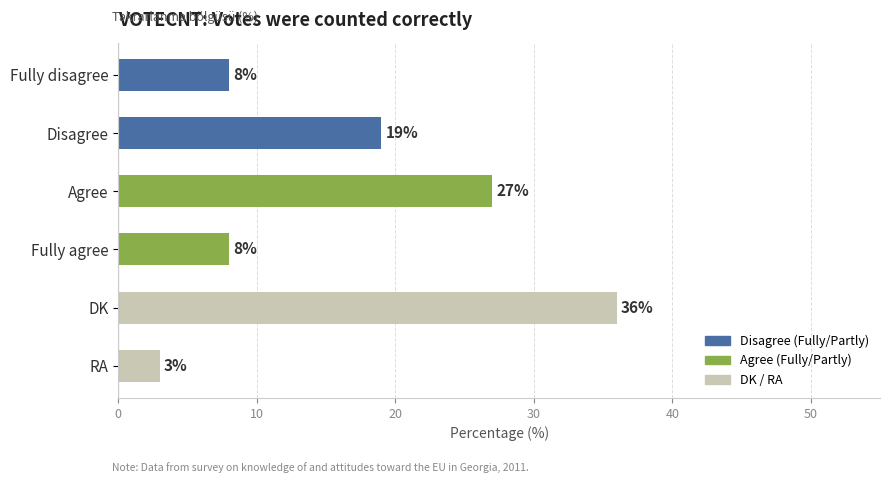

What is the sum of all values?

101